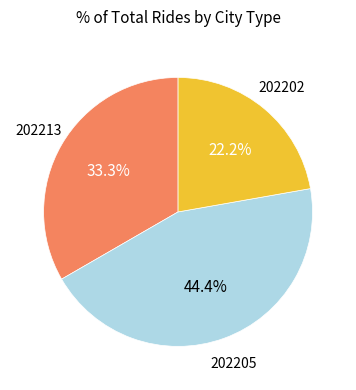

Does any single category account for the majority?

No